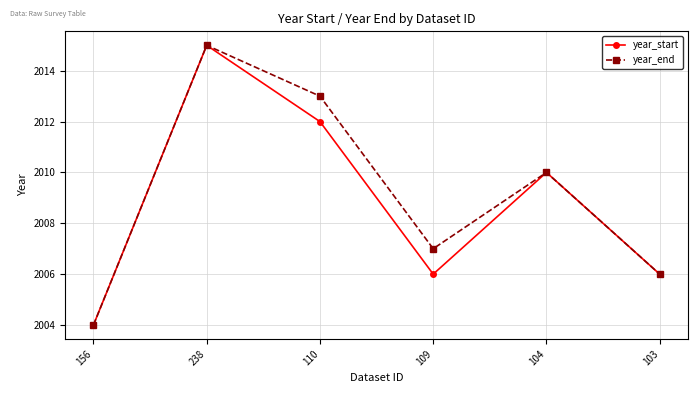

What is the difference between the maximum and second lowest values in the year_start series?

9